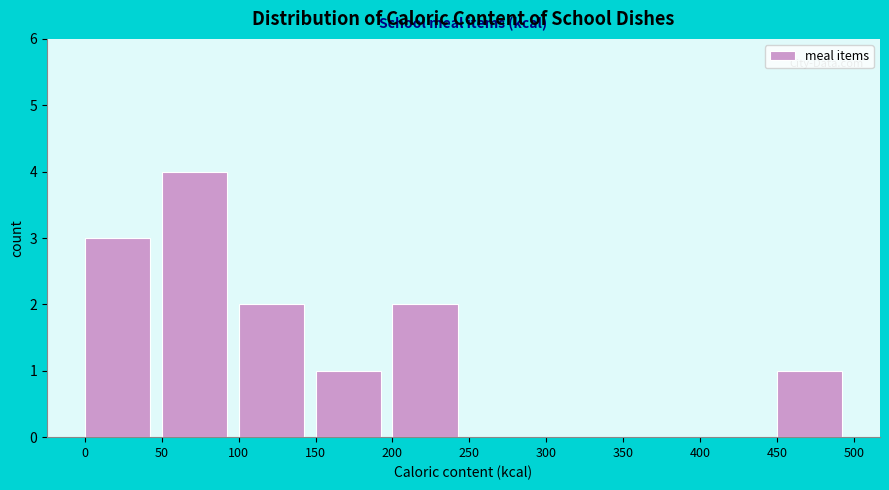

How tall is the bar that spans 50 to 100 on the x-axis? The values are not printed on the chart, so give them approximately, as read against the axis.

4